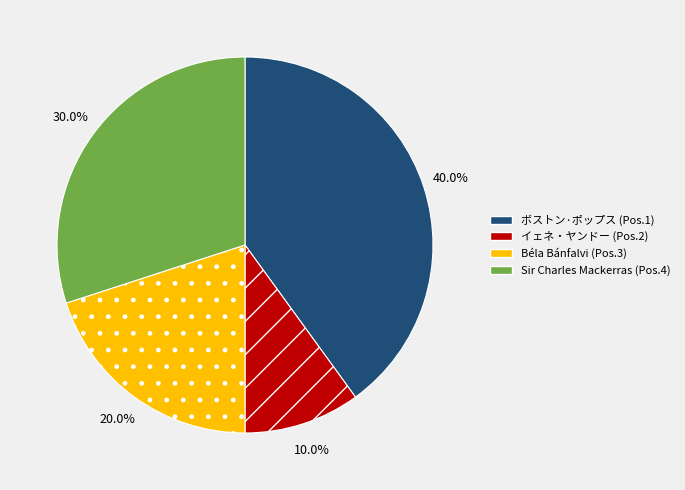

To the nearest percent, what is the difference between the largest and smallest slice percentages?

30%